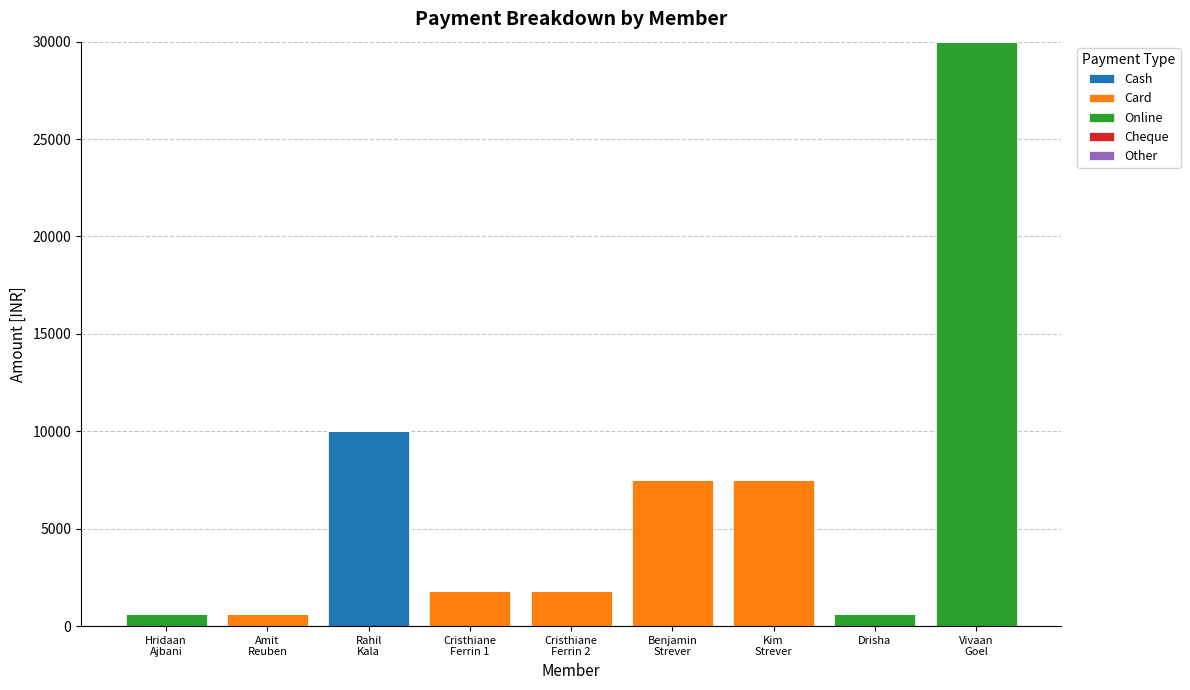

What is the sum of all Cash values?

10000